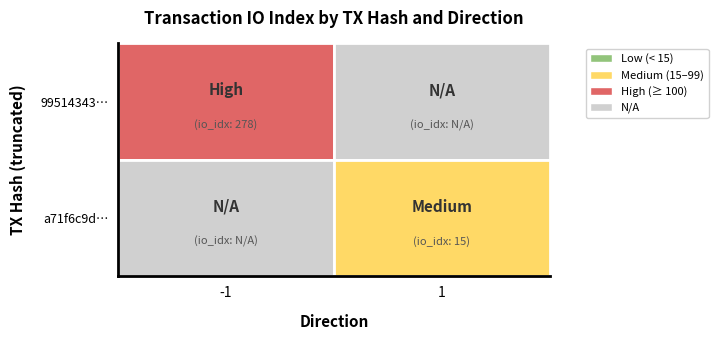

The a71f6c9da4cac443c5f123d5bacf25a16f288fe series shows 25 at 1. True or false?

False